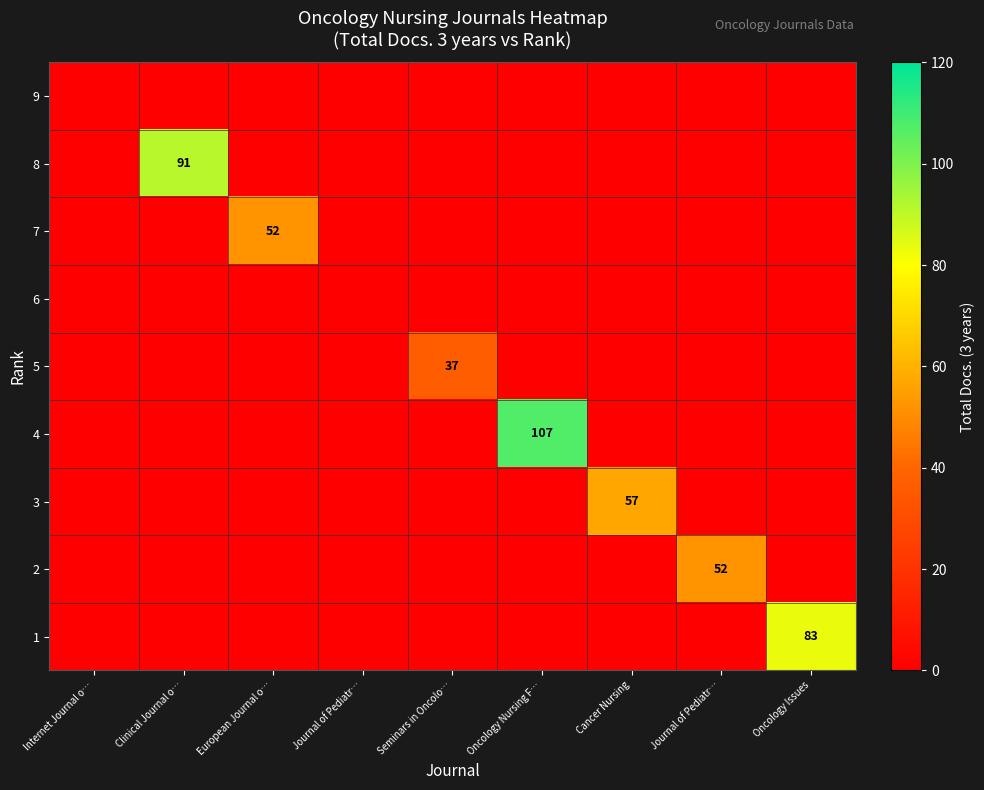

Rank the series by their maximum value, from lowest to highest.

9, 6, 5, 7, 2, 3, 1, 8, 4